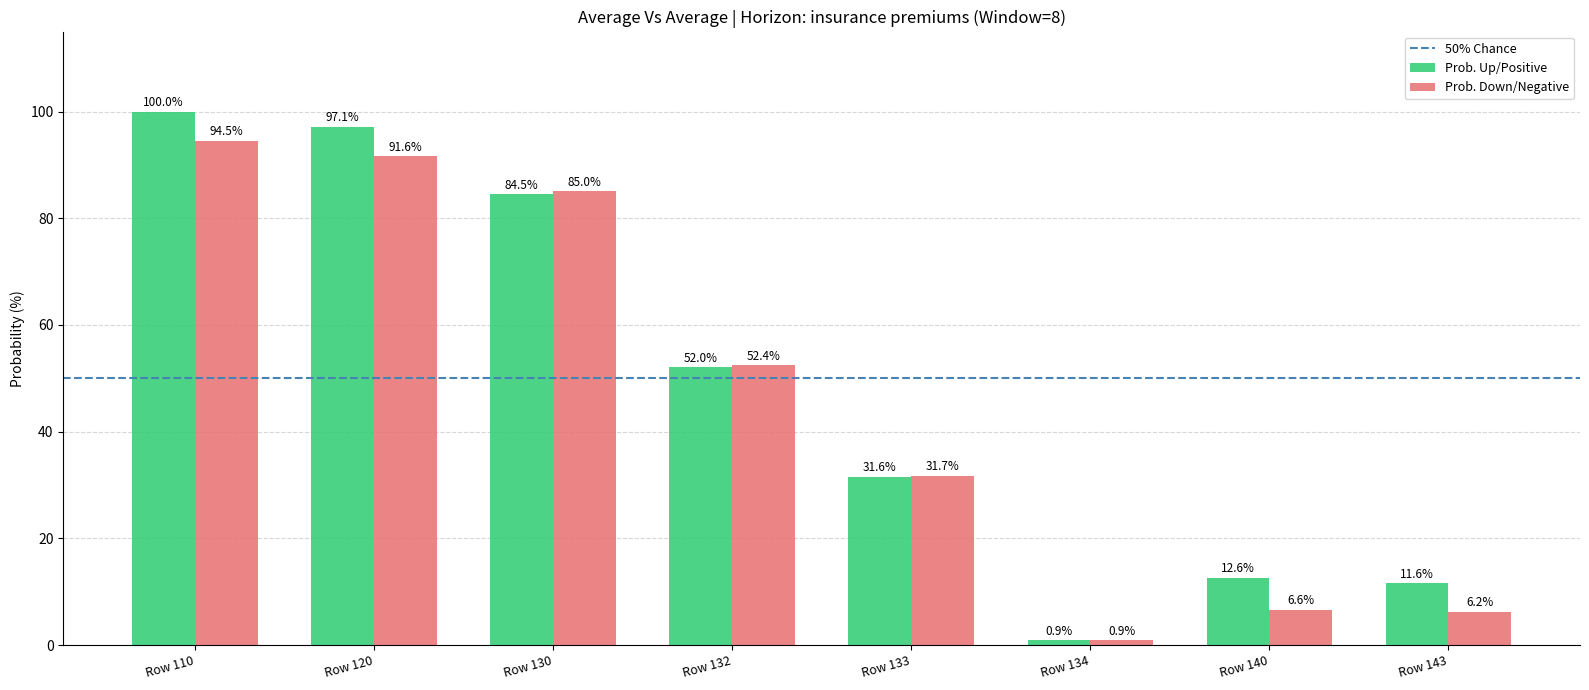

How many groups of bars are there?

8